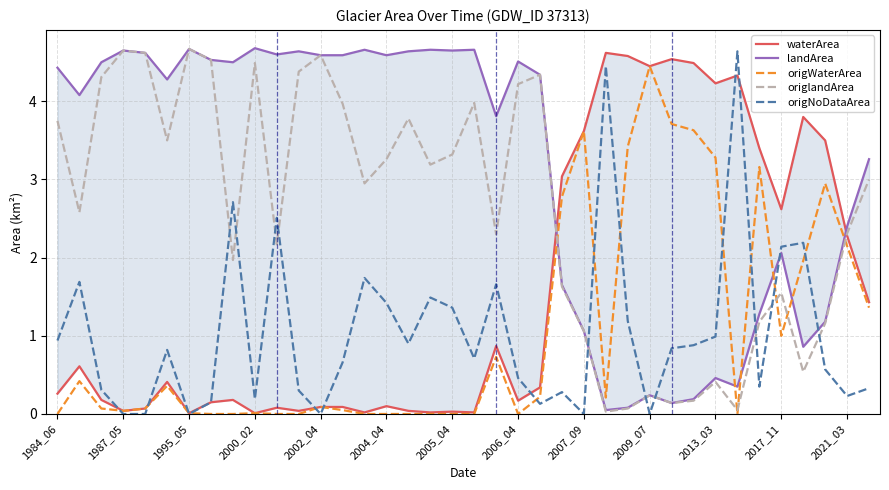

True or false: origNoDataArea has a value of 0.5 at 2006_04.

True